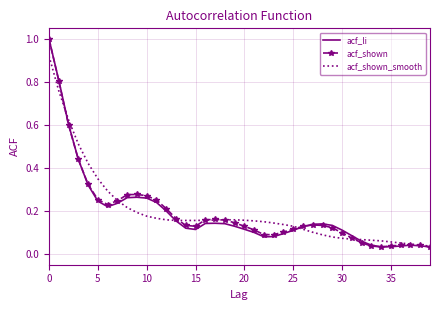

What are all the series names shown in the legend?

acf_li, acf_shown, acf_shown_smooth